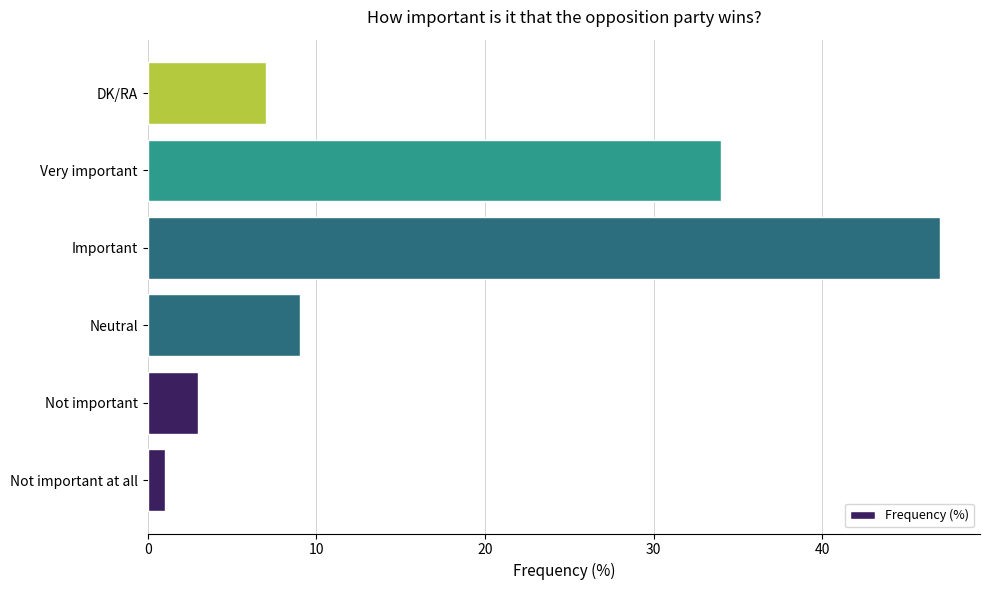

List the labels in order of value, smallest first.

Not important at all, Not important, DK/RA, Neutral, Very important, Important